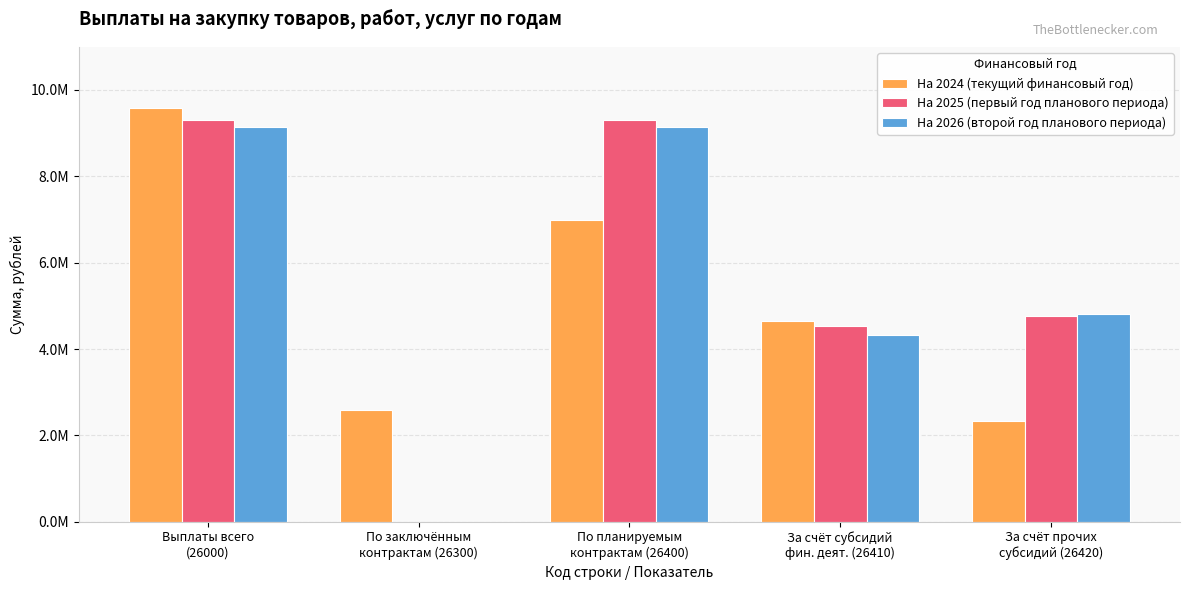

What are all the series names shown in the legend?

На 2024 (текущий финансовый год), На 2025 (первый год планового периода), На 2026 (второй год планового периода)